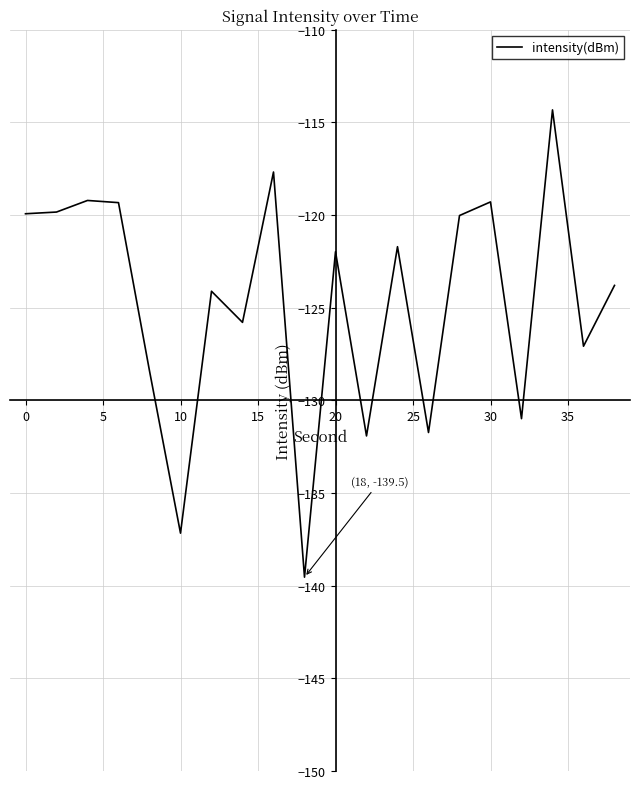

Count the number of data series in this chart.

1